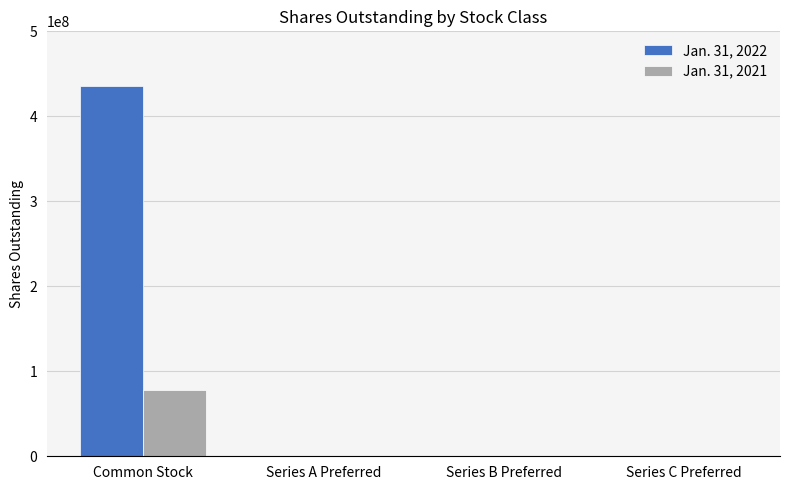

Which category has the highest value across all series?

Common Stock